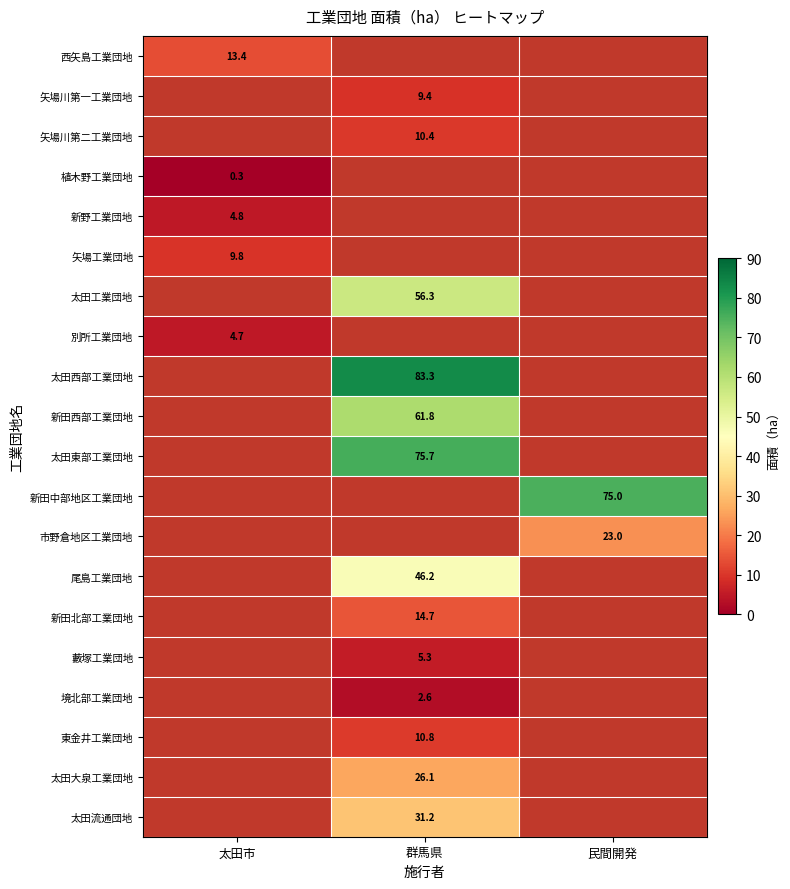

How many data points does each series have?

3